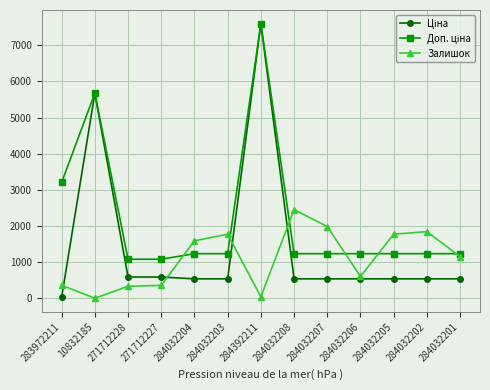

At which category does the chart reach its peak across all series?

284392211